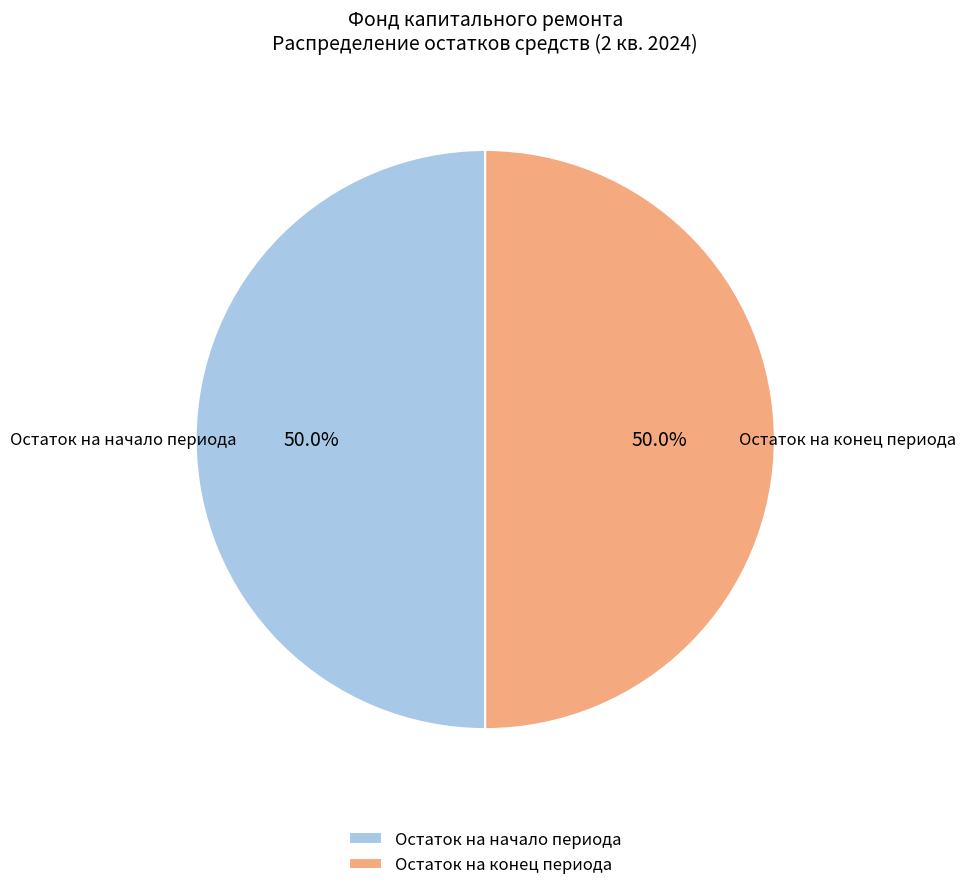

Combined, what portion of the pie is Остаток на начало периода and Остаток на конец периода?

100.0%